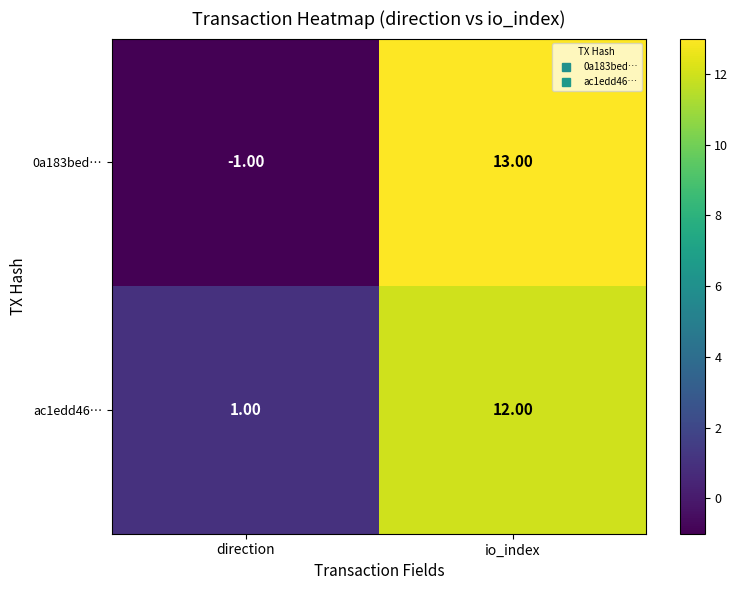

Rank the series by their maximum value, from highest to lowest.

0a183bed…, ac1edd46…